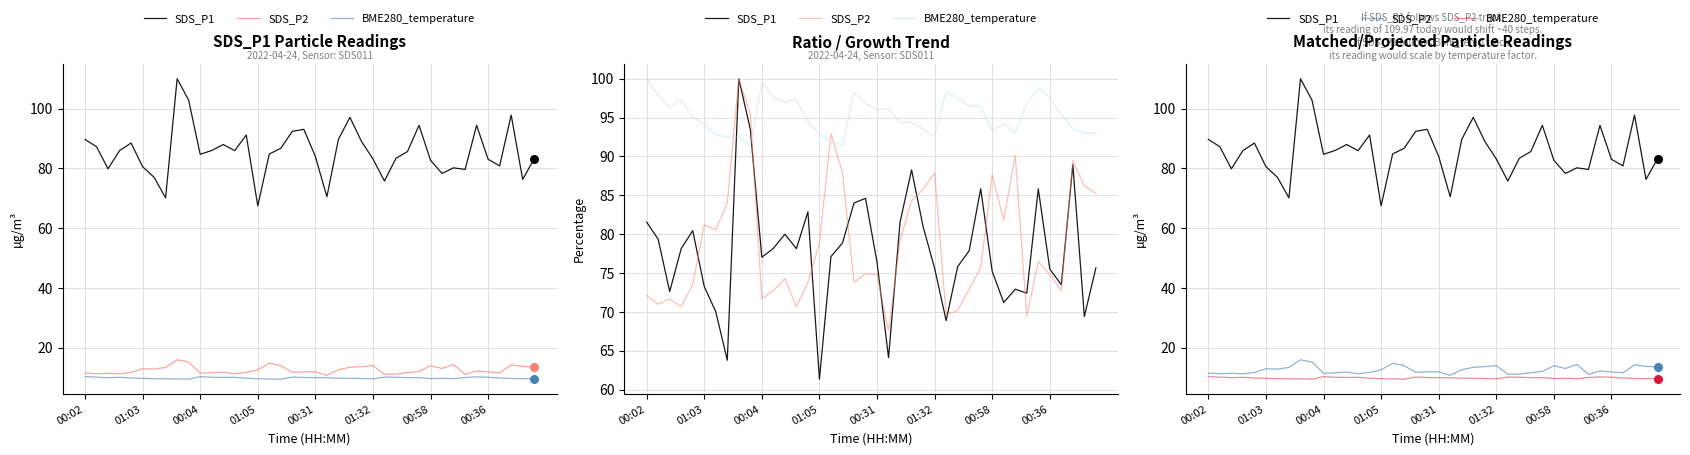

Is the value of SDS_P1 at 9 greater than the value of BME280_temperature at 27?

Yes